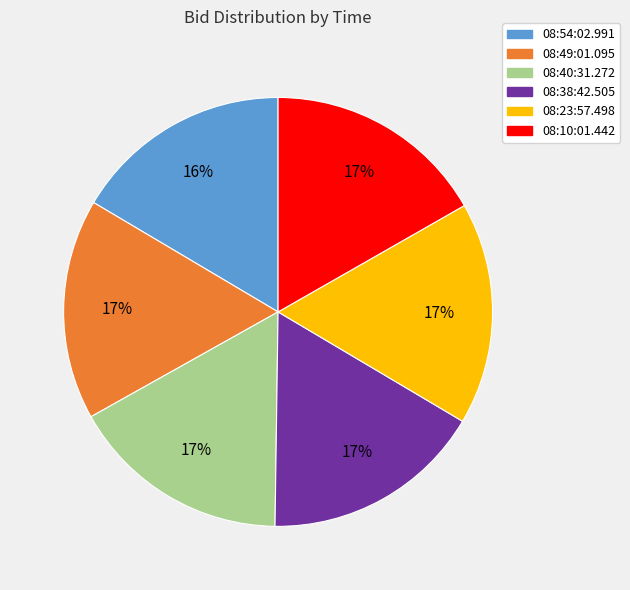

Is there a majority slice in this chart?

No